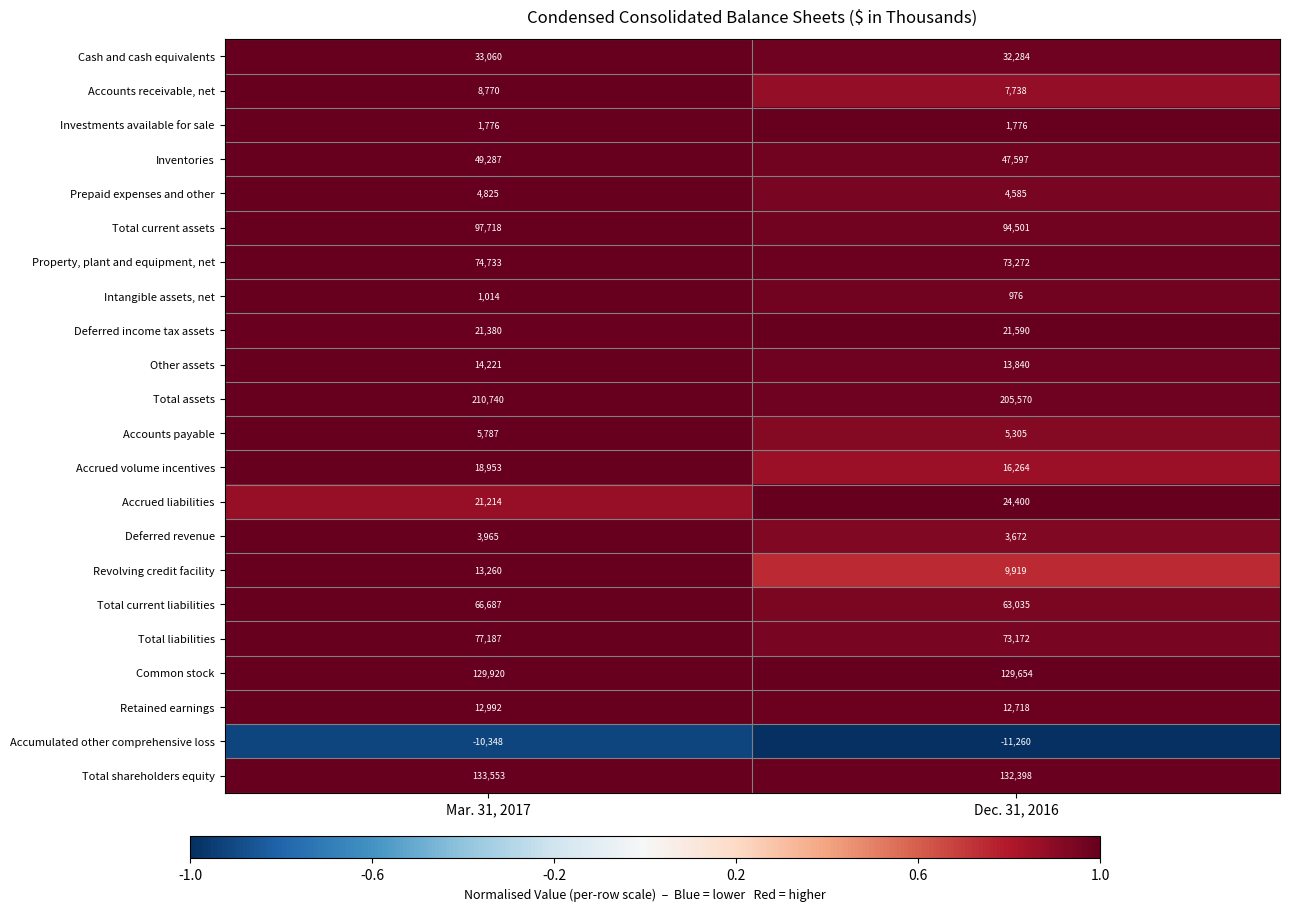

True or false: Revolving credit facility has a value of 4666 at Mar. 31, 2017.

False